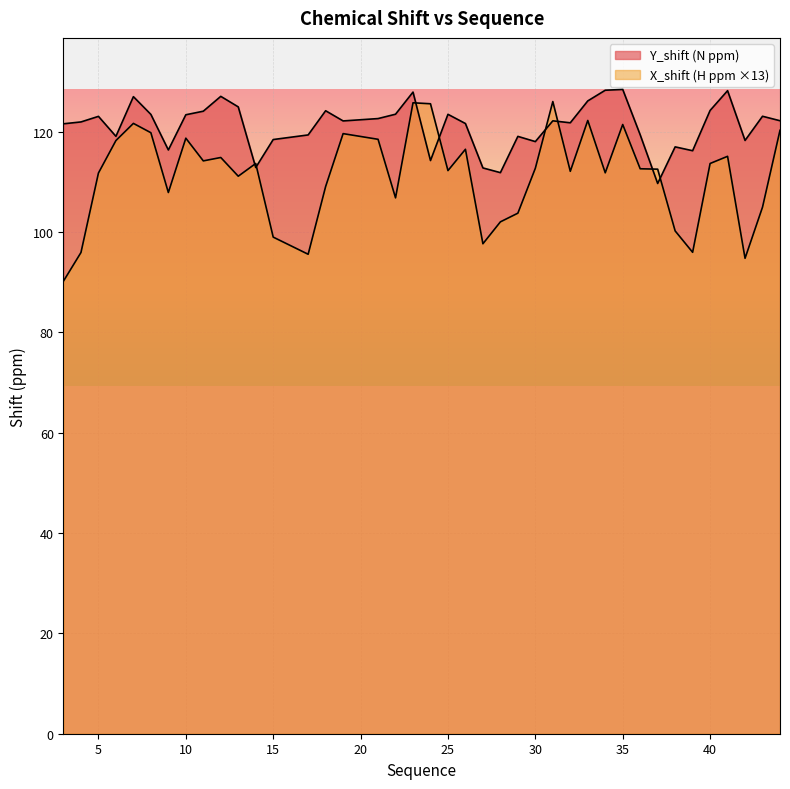

What is the maximum value for X_shift?

126.0